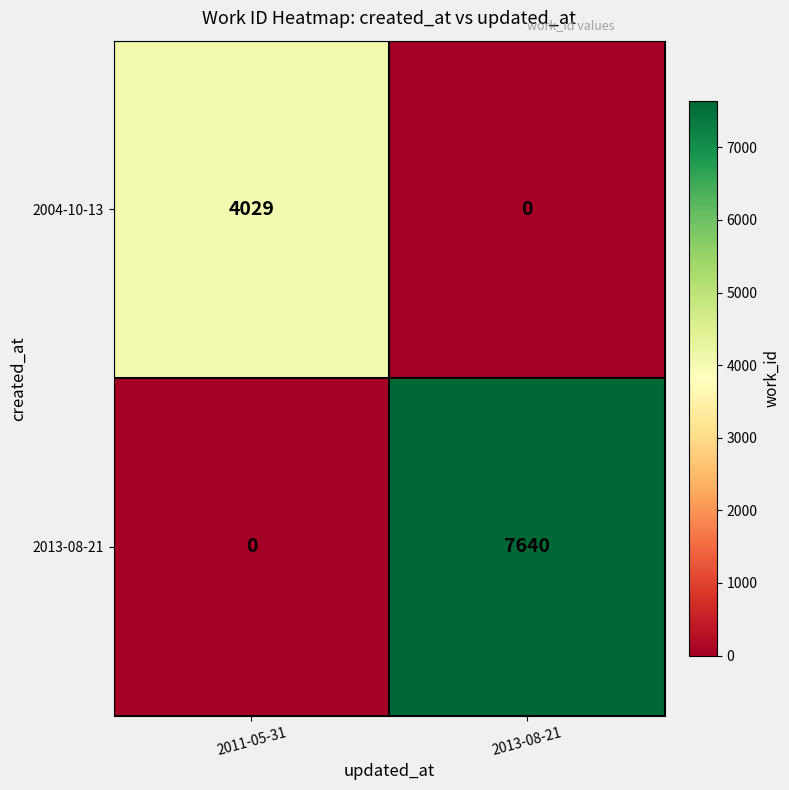

At which label is 2004-10-13 closest to 2014?

2013-08-21